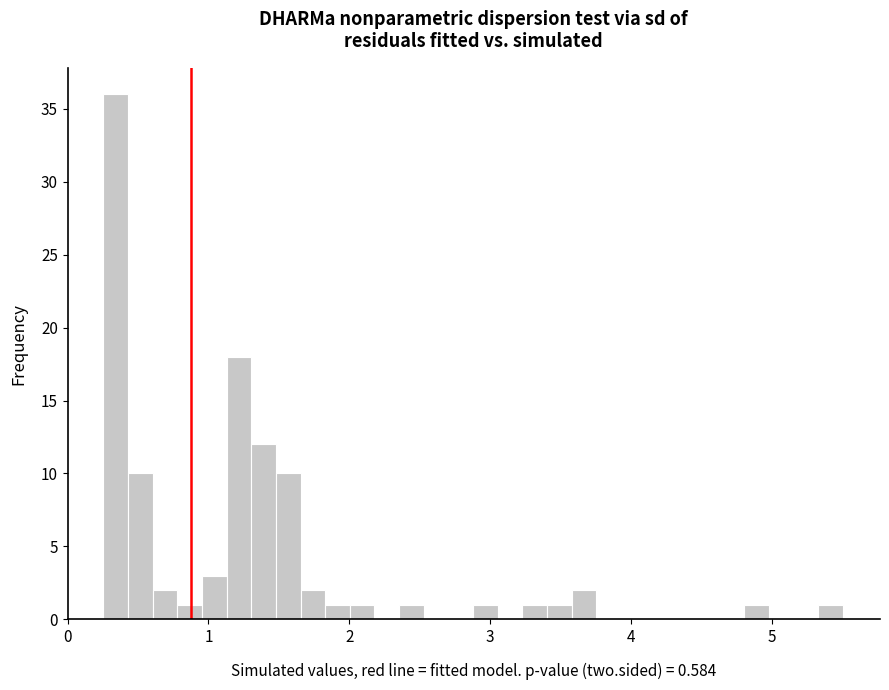

Around what value on the x-axis is the tallest bar? Give the approximate position of its centre, as read against the axis.

0.3